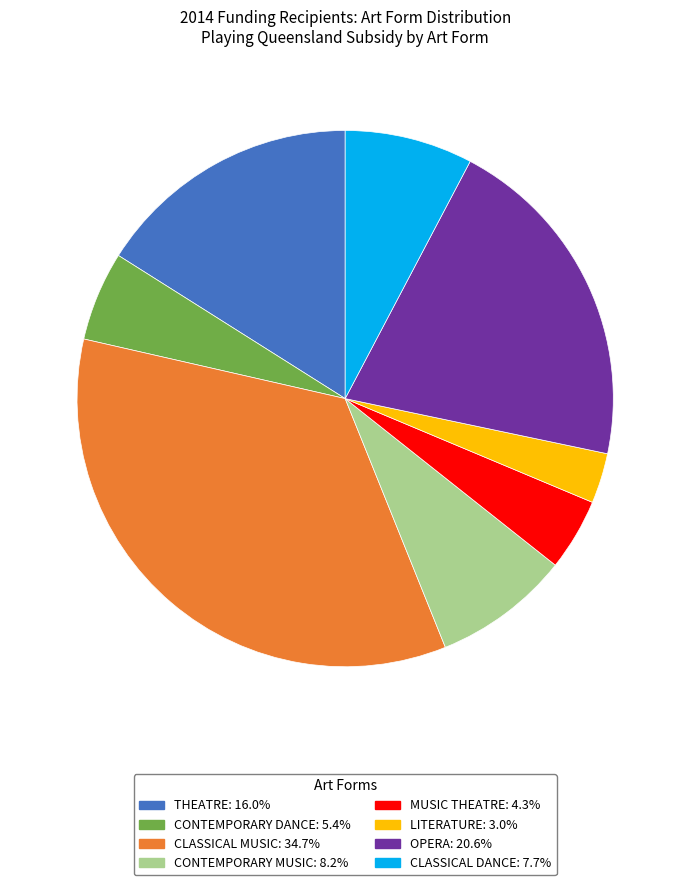

Approximately how many times larger is the value at MUSIC THEATRE compared to THEATRE?

0.3